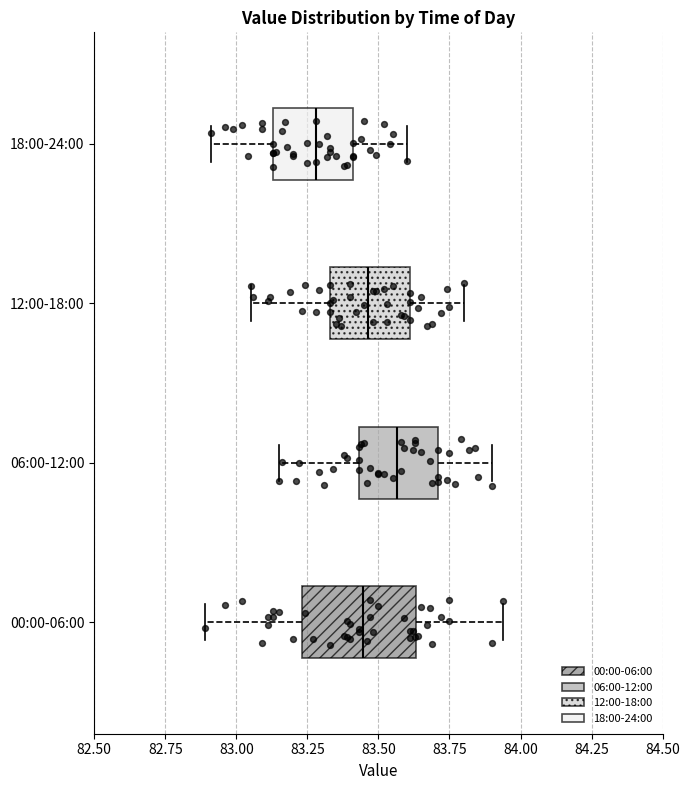

Reading bottom to top, transcribe this box plot: for each box, give where its median line is, the range the box spans, and where its two whiskers end, as read against the x-axis. The values are not printed on the chart, so give them approximately, as read against the axis.

00:00-06:00: median 83.45, box 83.25 to 83.65, whiskers 82.90 to 83.95
06:00-12:00: median 83.55, box 83.45 to 83.70, whiskers 83.15 to 83.90
12:00-18:00: median 83.45, box 83.35 to 83.60, whiskers 83.05 to 83.80
18:00-24:00: median 83.30, box 83.15 to 83.40, whiskers 82.90 to 83.60